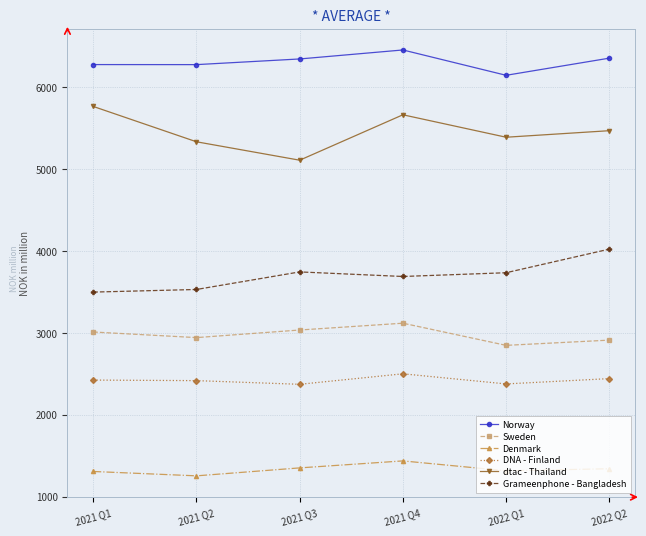

What is the maximum value shown in the chart?

6457.4